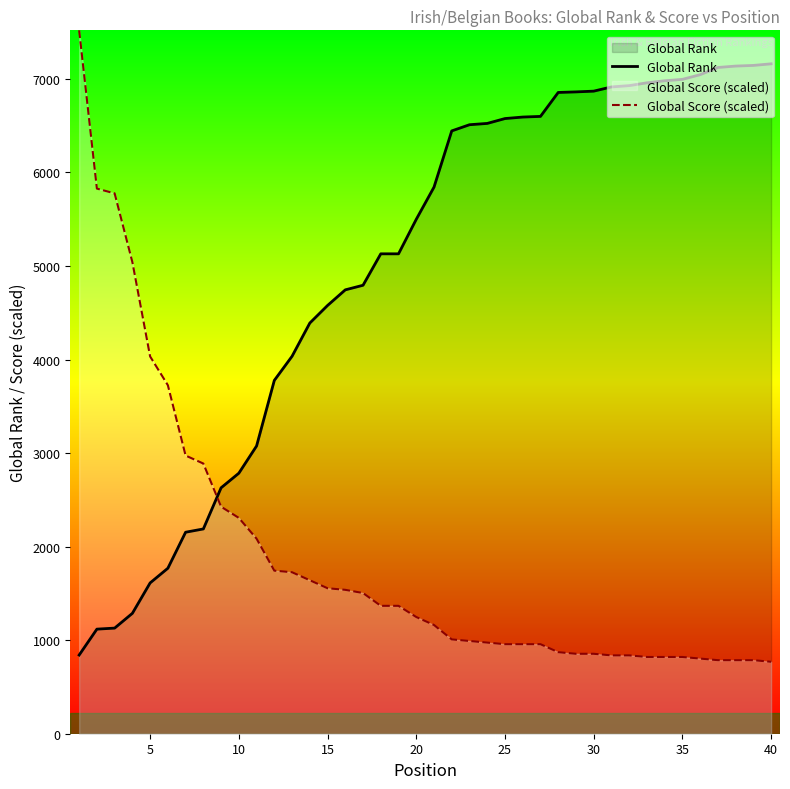

What is the greatest value displayed?

7519.1